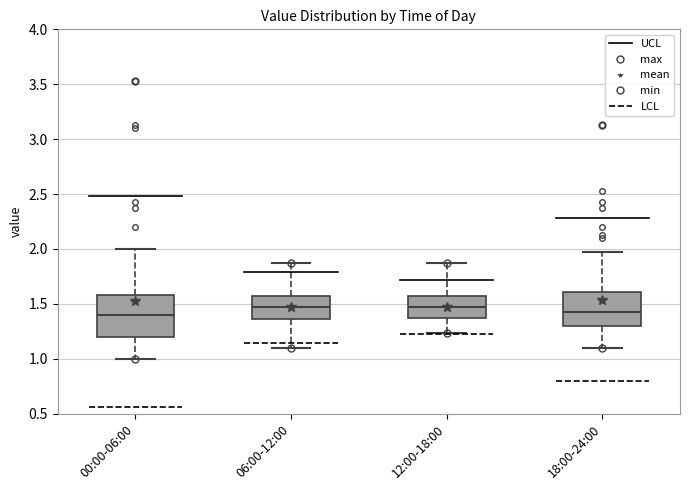

Where is the upper edge of the box for 00:00-06:00 on the y-axis? The values are not printed on the chart, so give them approximately, as read against the axis.

1.60